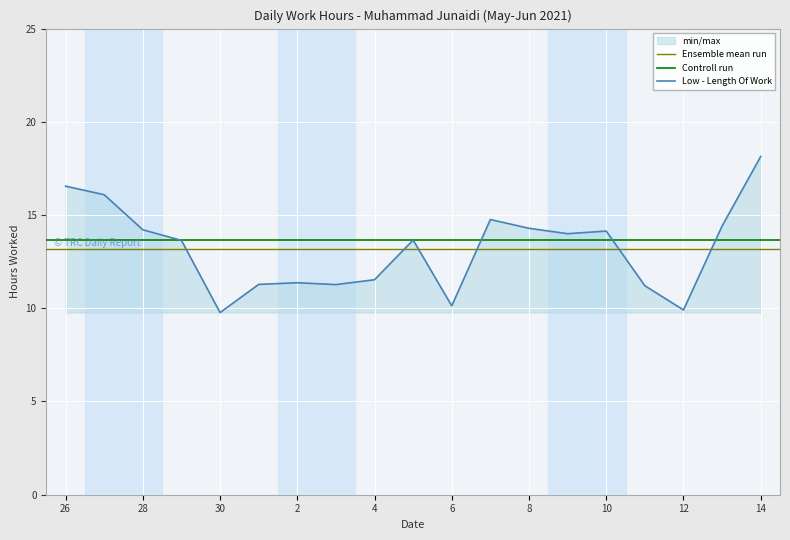

Reading right to left, list all the values displayed in this chart.

Low (Hours): 14=18.1	13=14.4	12=9.9	11=11.2	10=14.1	9=14.0	8=14.3	7=14.8	6=10.1	5=13.7	4=11.5	3=11.3	2=11.4	31=11.3	30=9.8	29=13.6	28=14.2	27=16.1	26=16.6
min_max_upper: 14=18.1	13=14.4	12=9.9	11=11.2	10=14.1	9=14.0	8=14.3	7=14.8	6=10.1	5=13.7	4=11.5	3=11.3	2=11.4	31=11.3	30=9.8	29=13.6	28=14.2	27=16.1	26=16.6
min_max_lower: 14=9.8	13=9.8	12=9.8	11=9.8	10=9.8	9=9.8	8=9.8	7=9.8	6=9.8	5=9.8	4=9.8	3=9.8	2=9.8	31=9.8	30=9.8	29=9.8	28=9.8	27=9.8	26=9.8